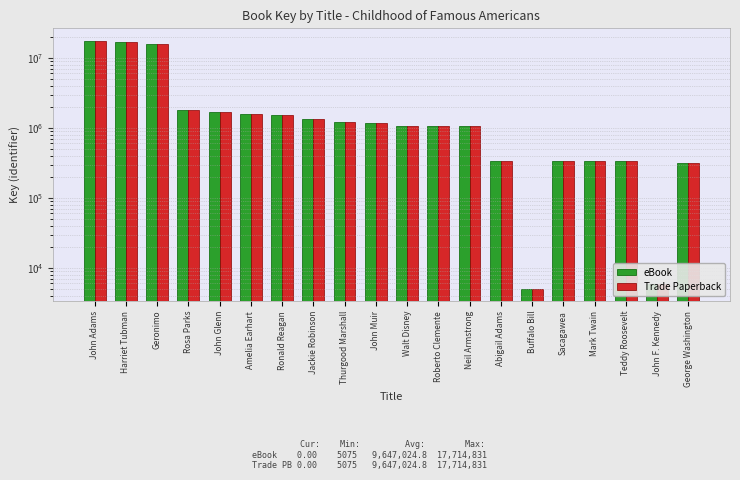

Between Thurgood Marshall and John Muir, which is larger?

Thurgood Marshall